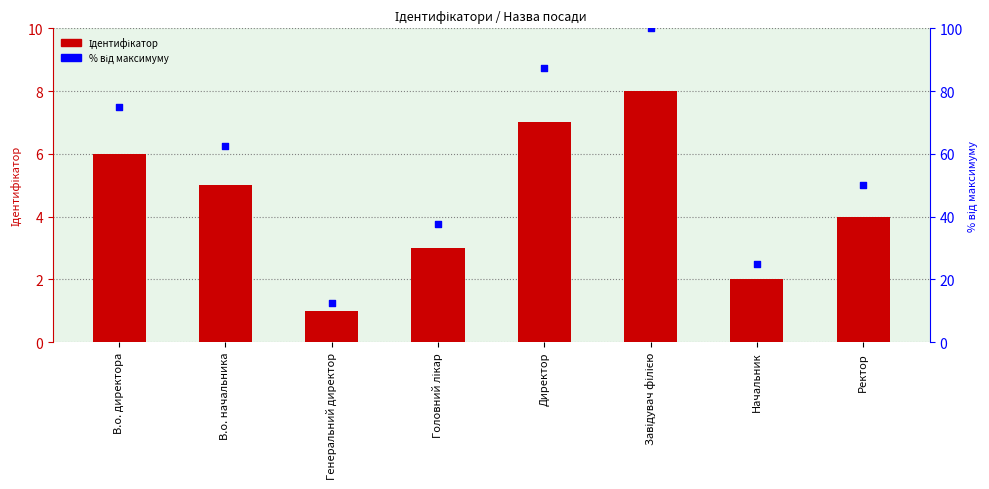

What are all the series names shown in the legend?

Ідентифікатор, % від максимуму